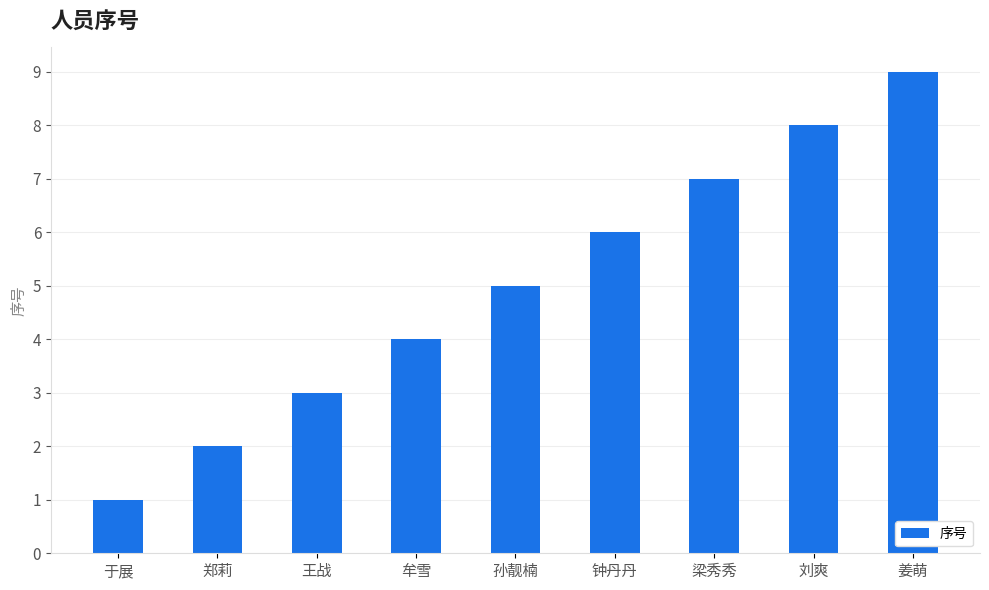

What position from the right is 郑莉?

8